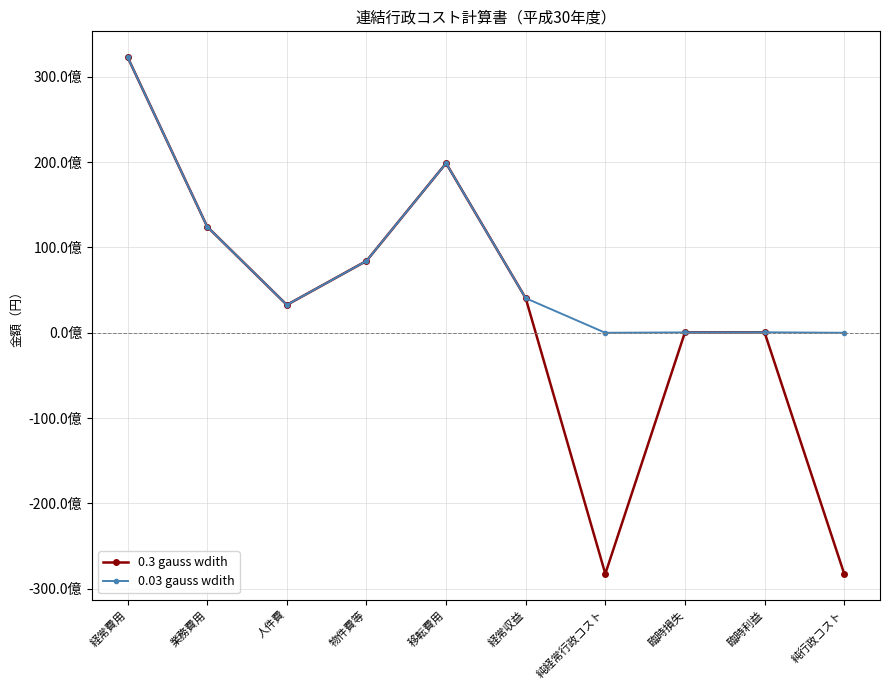

What are all the series names shown in the legend?

0.3 gauss wdith, 0.03 gauss wdith